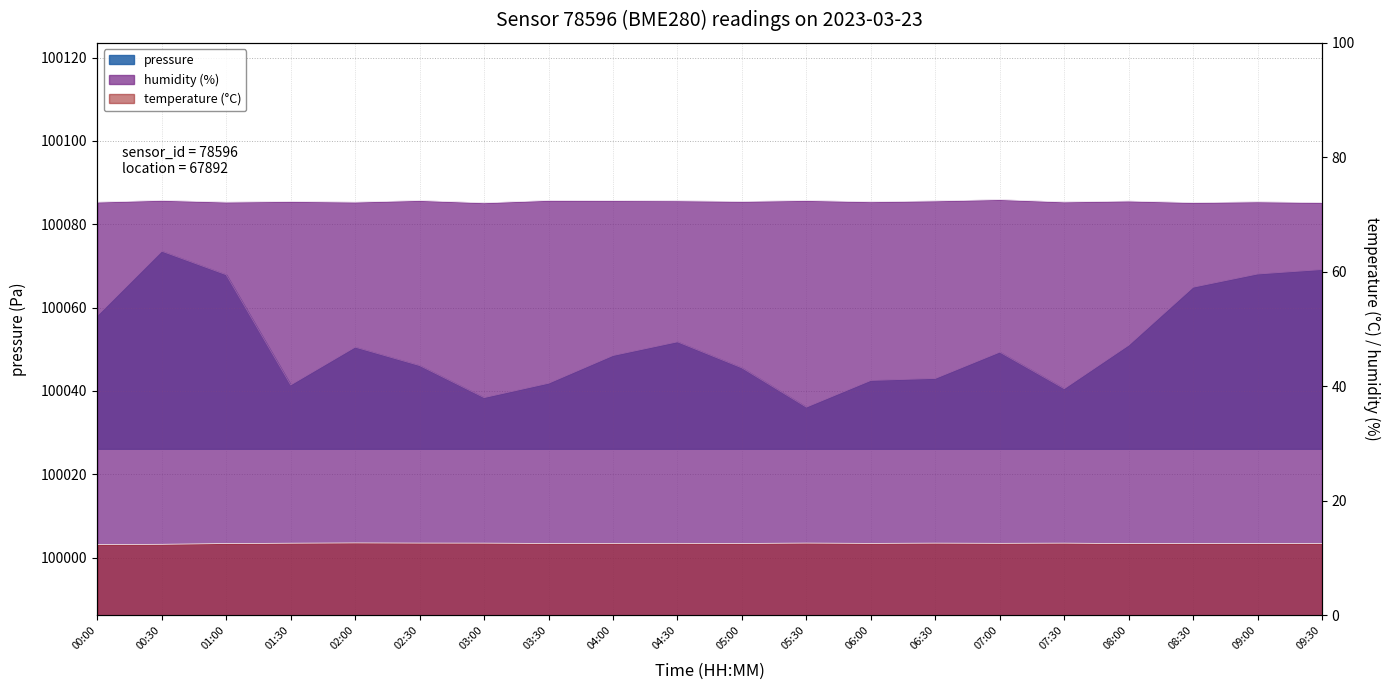

How many interior local valleys does the humidity series have?

7